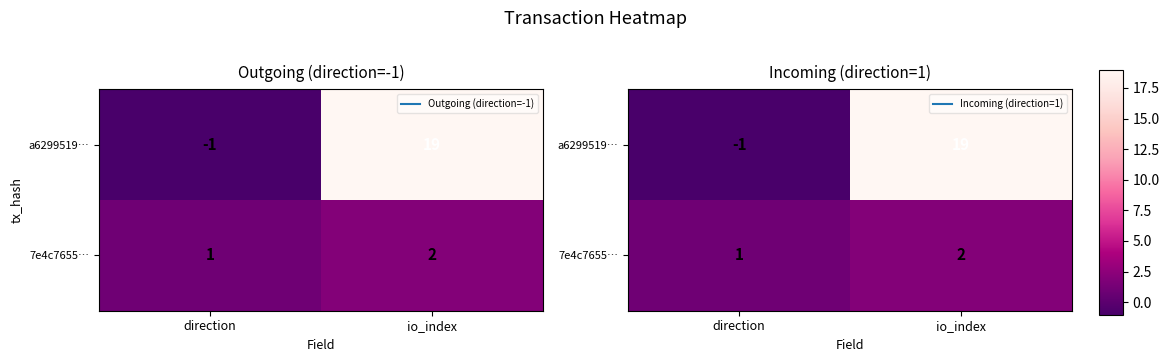

What is the lowest value of the a6299519… series?

-1